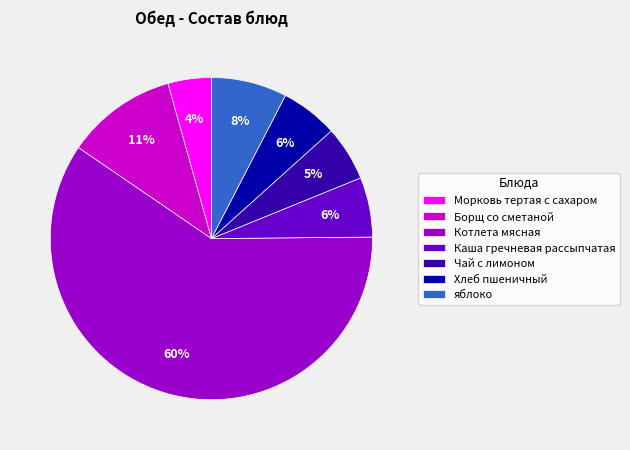

Between Чай с лимоном and Борщ со сметаной, which is larger?

Борщ со сметаной